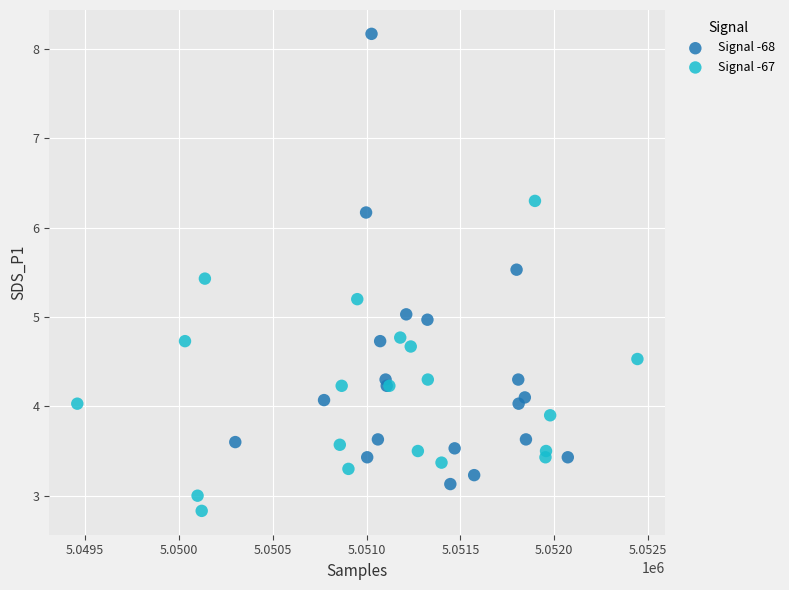

Which series reaches the minimum Y coordinate?

Signal -67